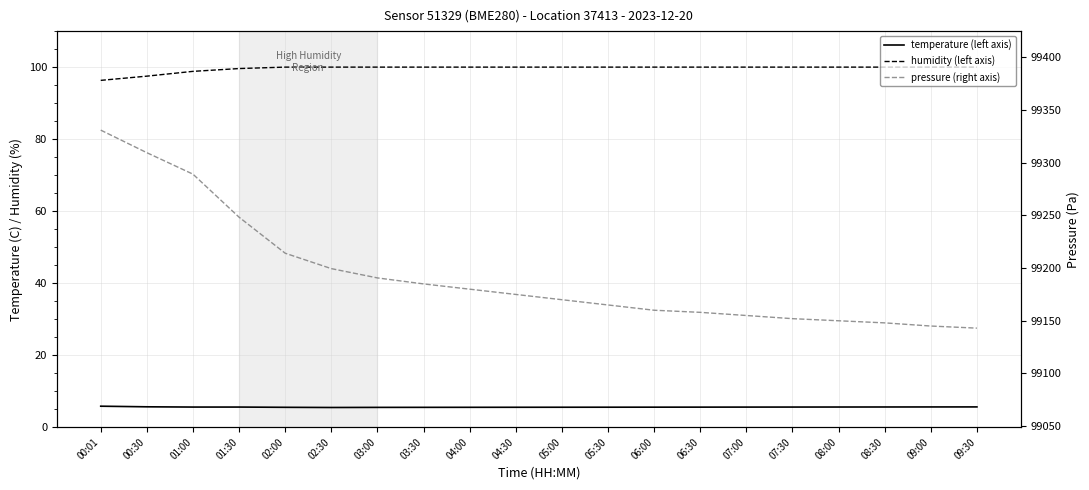

True or false: humidity (left axis) and pressure (right axis) intersect in this chart.

False